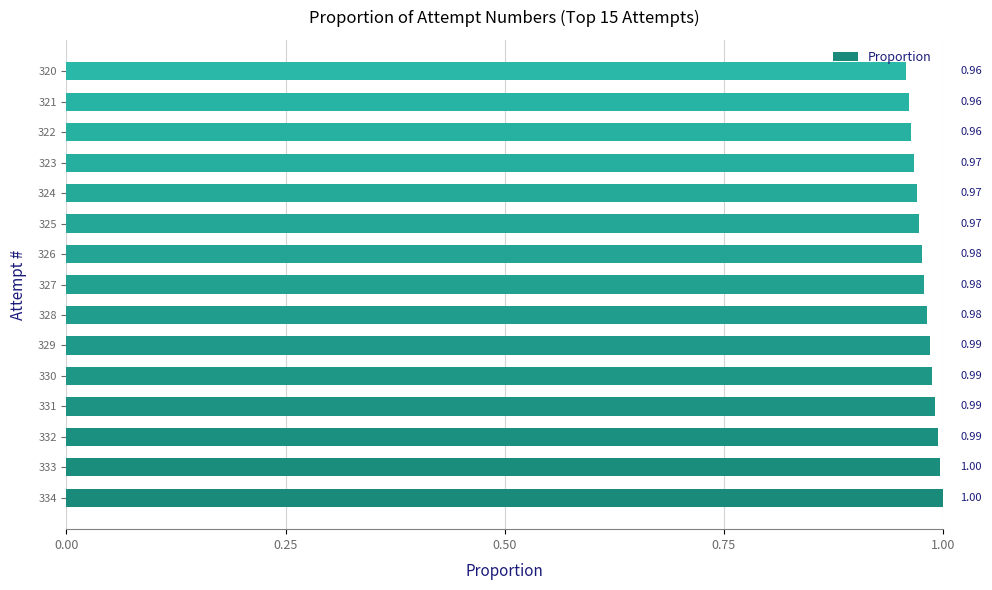

What is the sum of the values at 320 and 329?

1.9